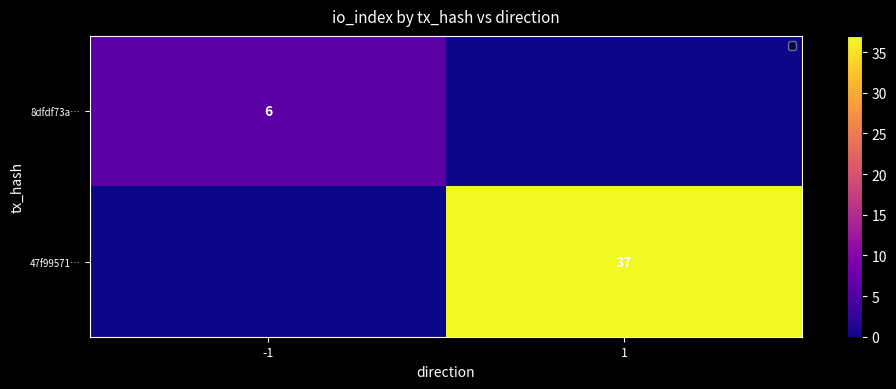

Which has a higher value, -1 or 1?

-1